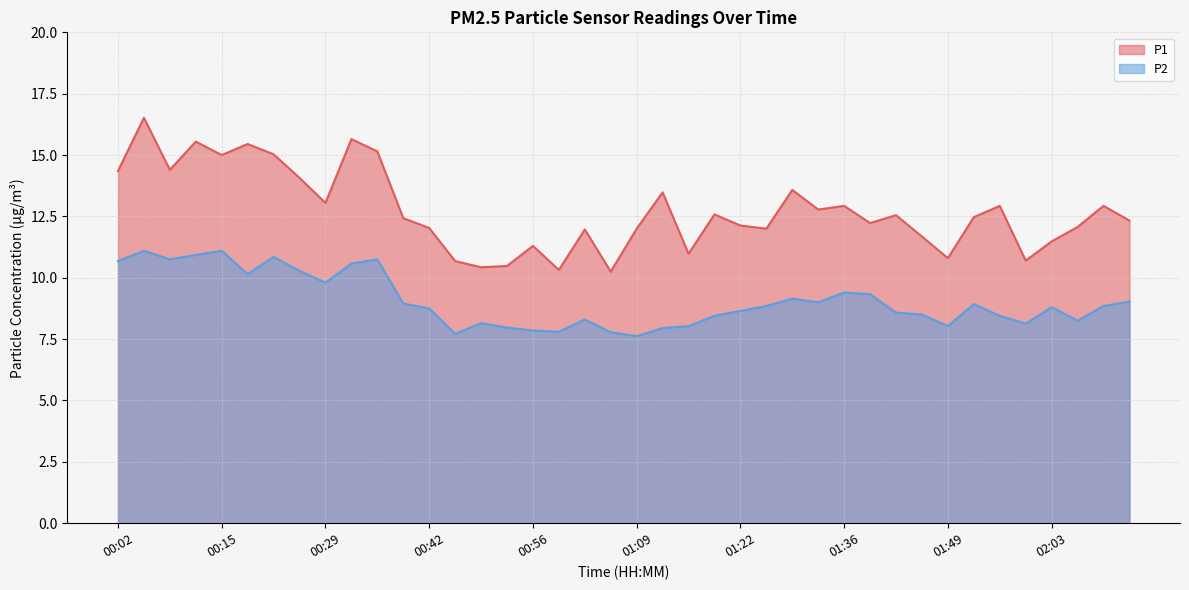

What is the difference between the P2 values at 00:36 and 01:53?

1.8